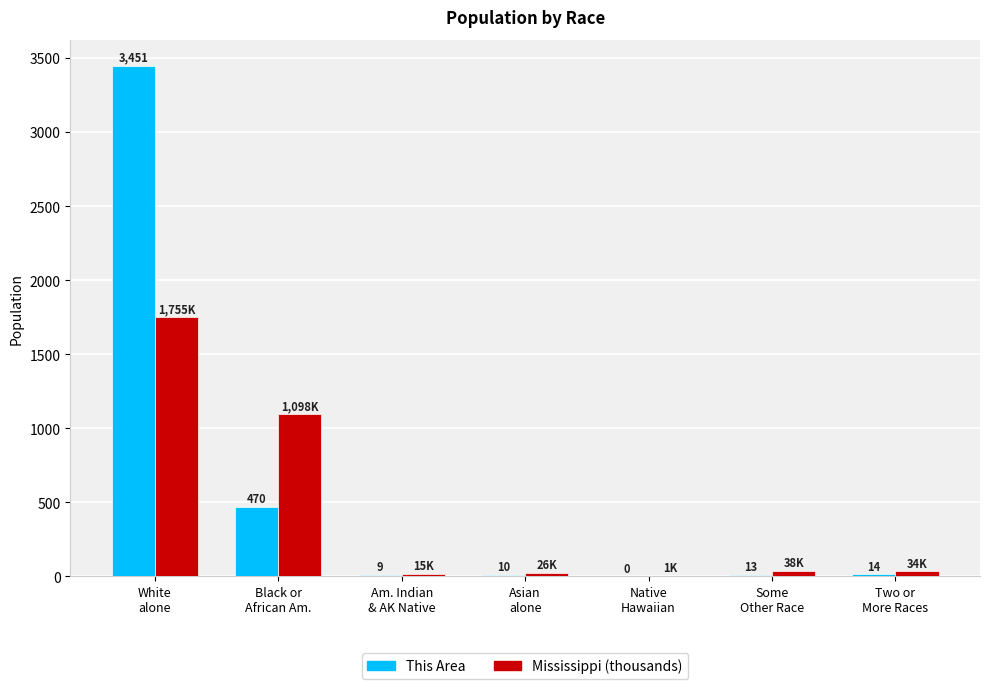

How many categories are shown in the chart?

7